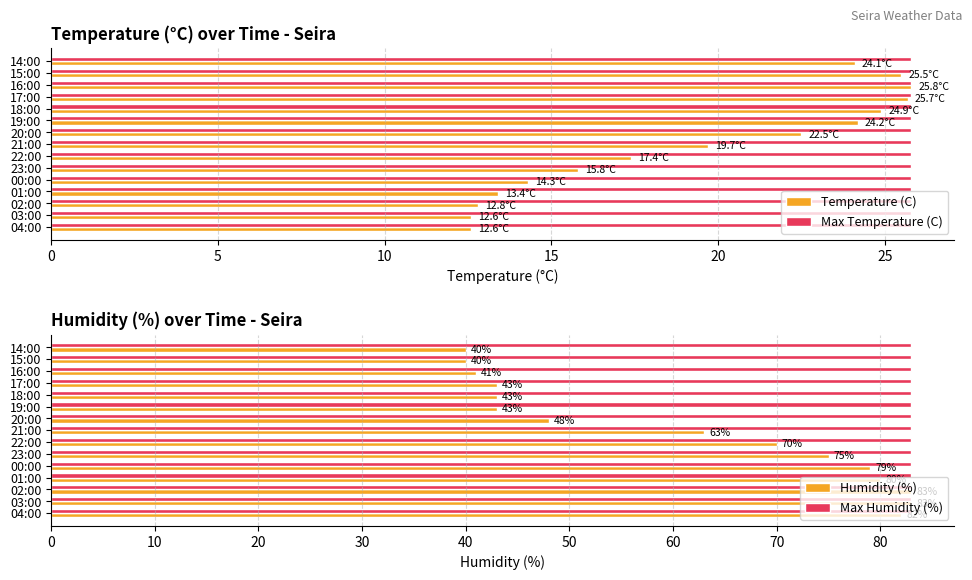

What is the average value of the Max Temperature (C) series?

25.8